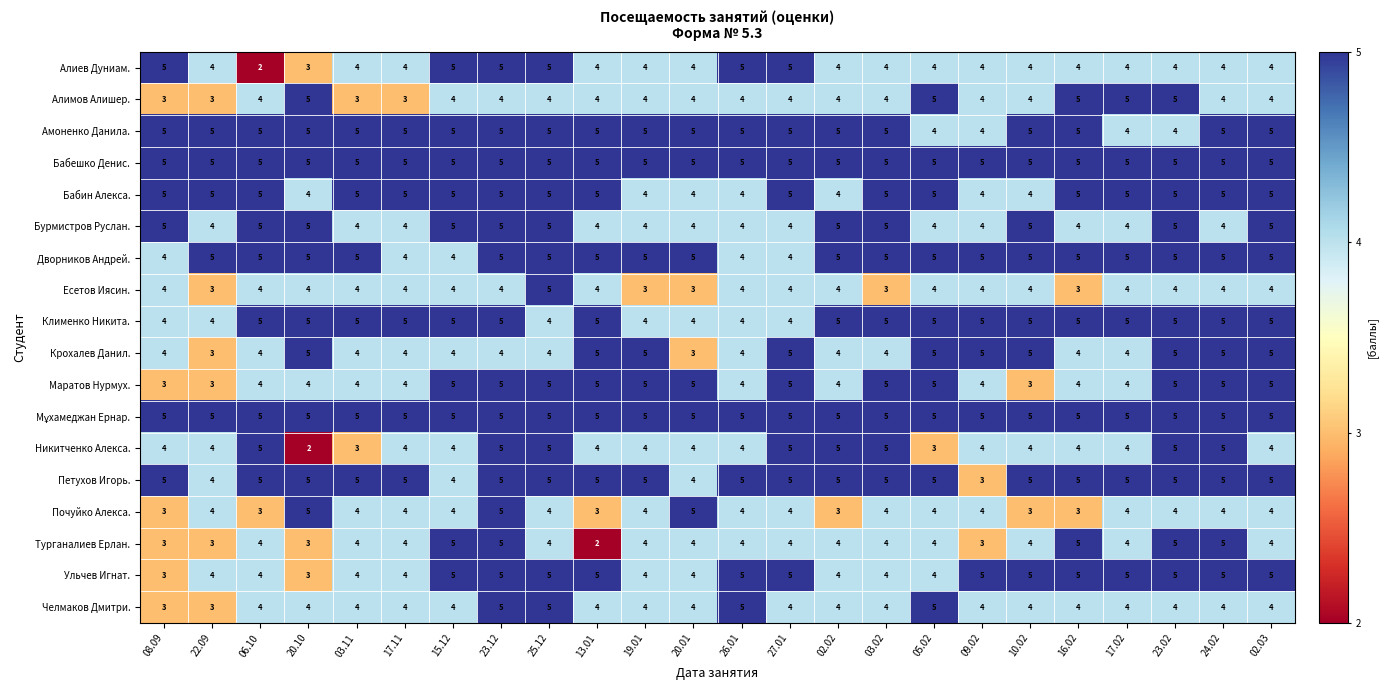

What is the difference between the highest and lowest values at 13.01?

3